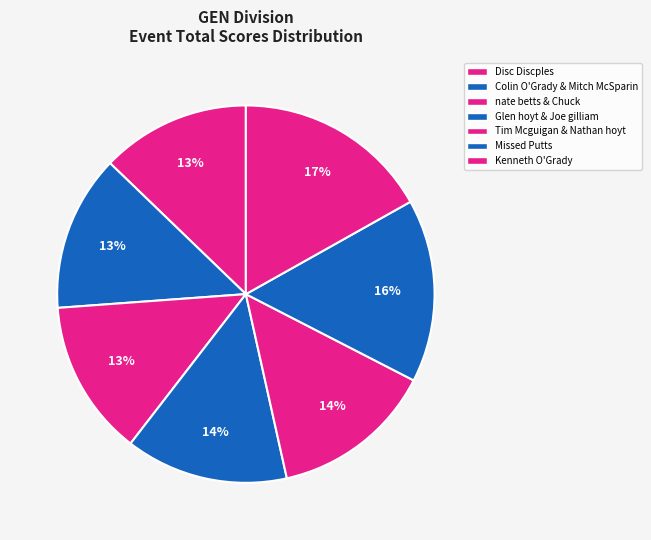

Between Disc Discples and Tim Mcguigan & Nathan hoyt, which is larger?

Tim Mcguigan & Nathan hoyt